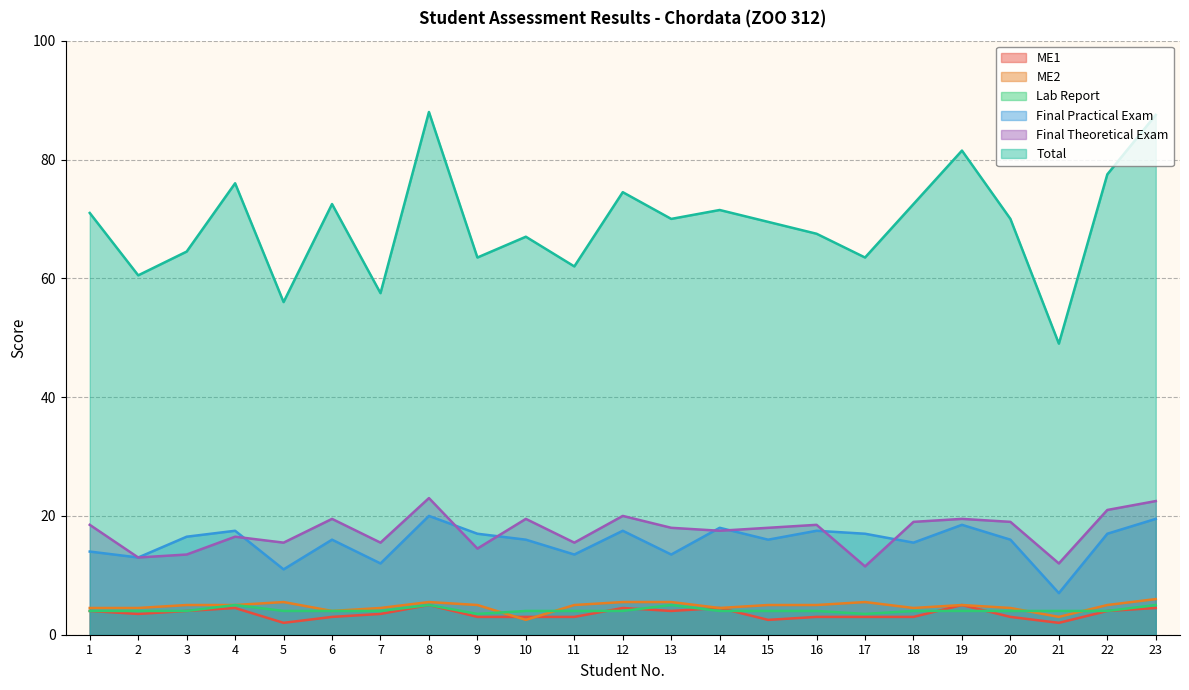

Does the chart display data point markers on the line(s)?

No